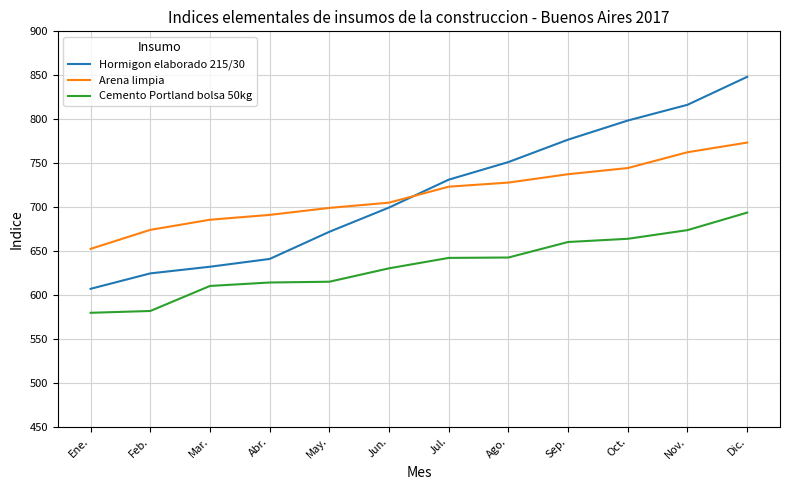

How many series are shown in this chart?

3